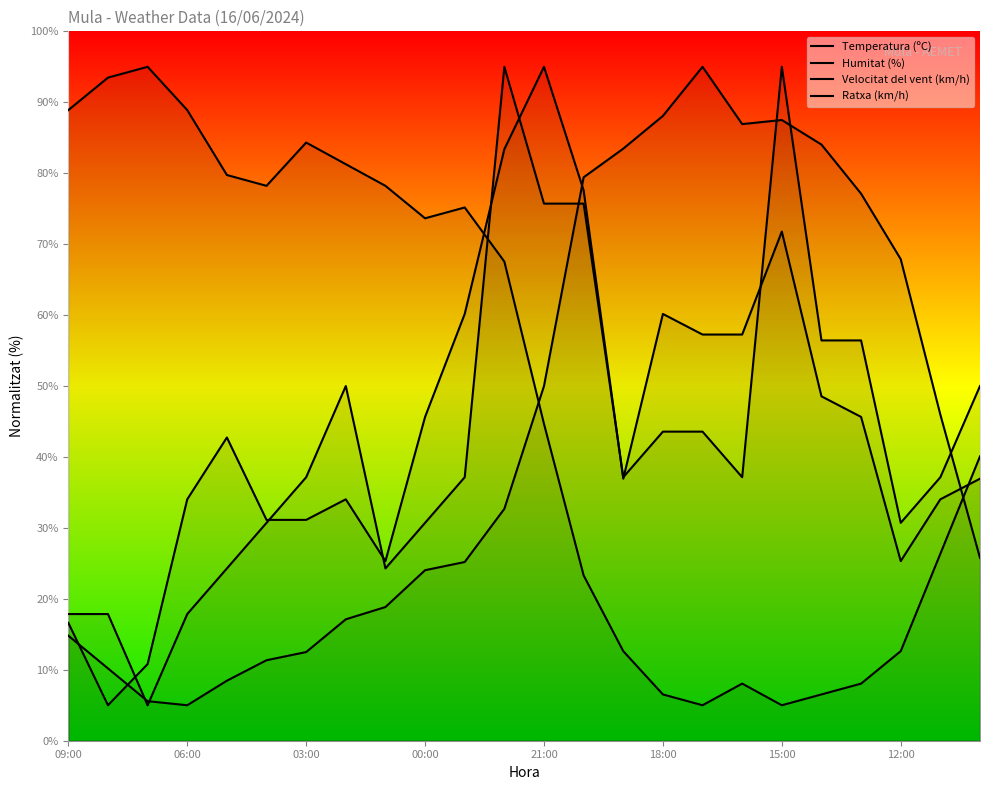

How many lines are shown in the chart?

4